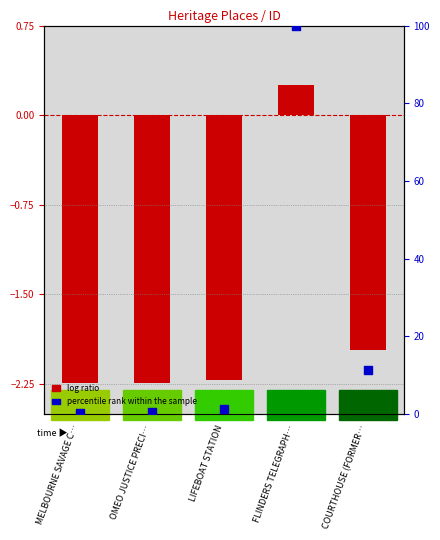

What is the total value across all series at COURTHOUSE (FORMER…?

9.3